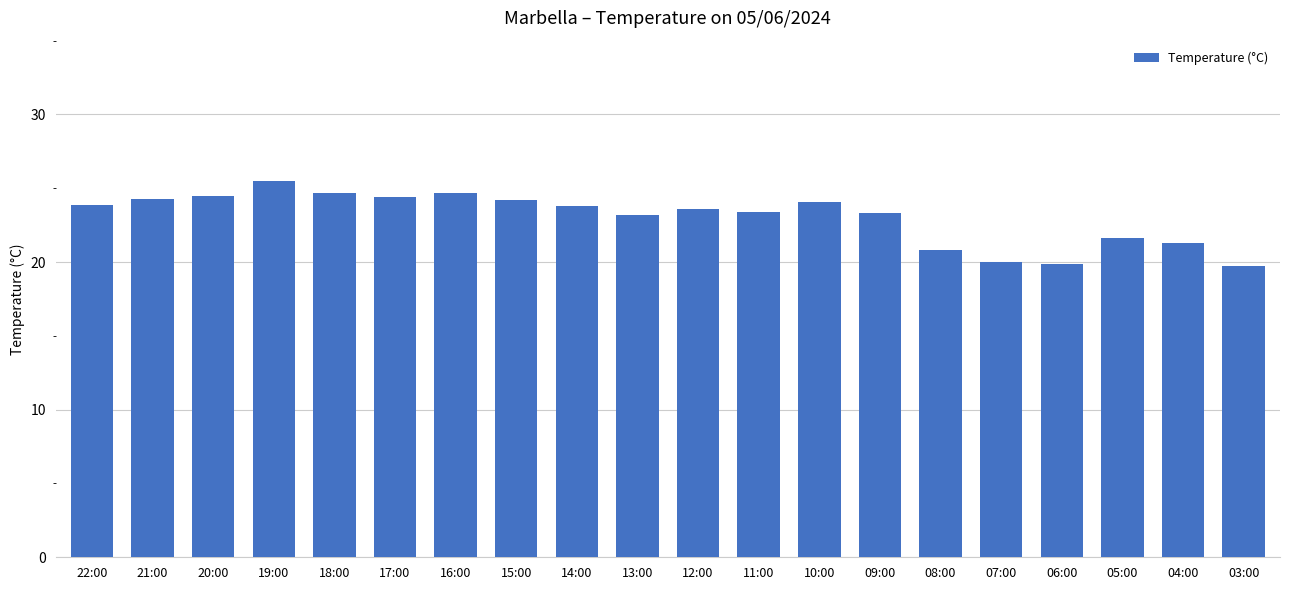

At which label does the data first exceed 23?

22:00